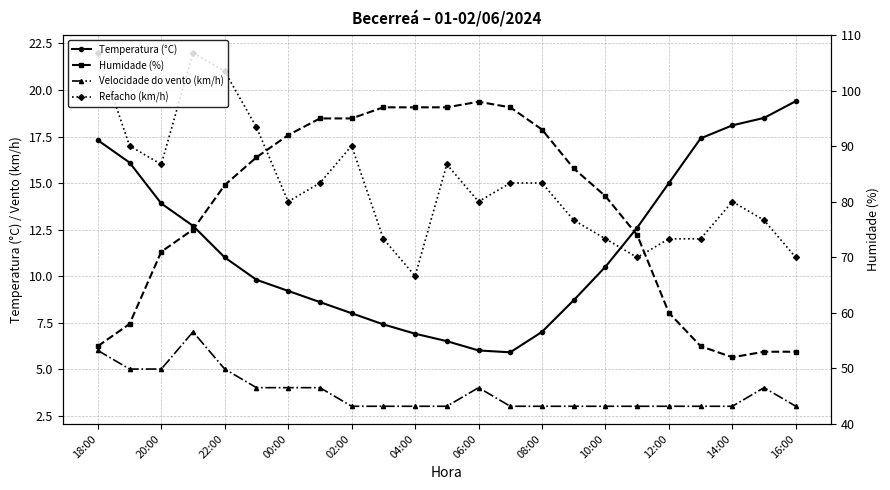

True or false: Humidade (%) has more than 2 points higher than both neighbors.

False